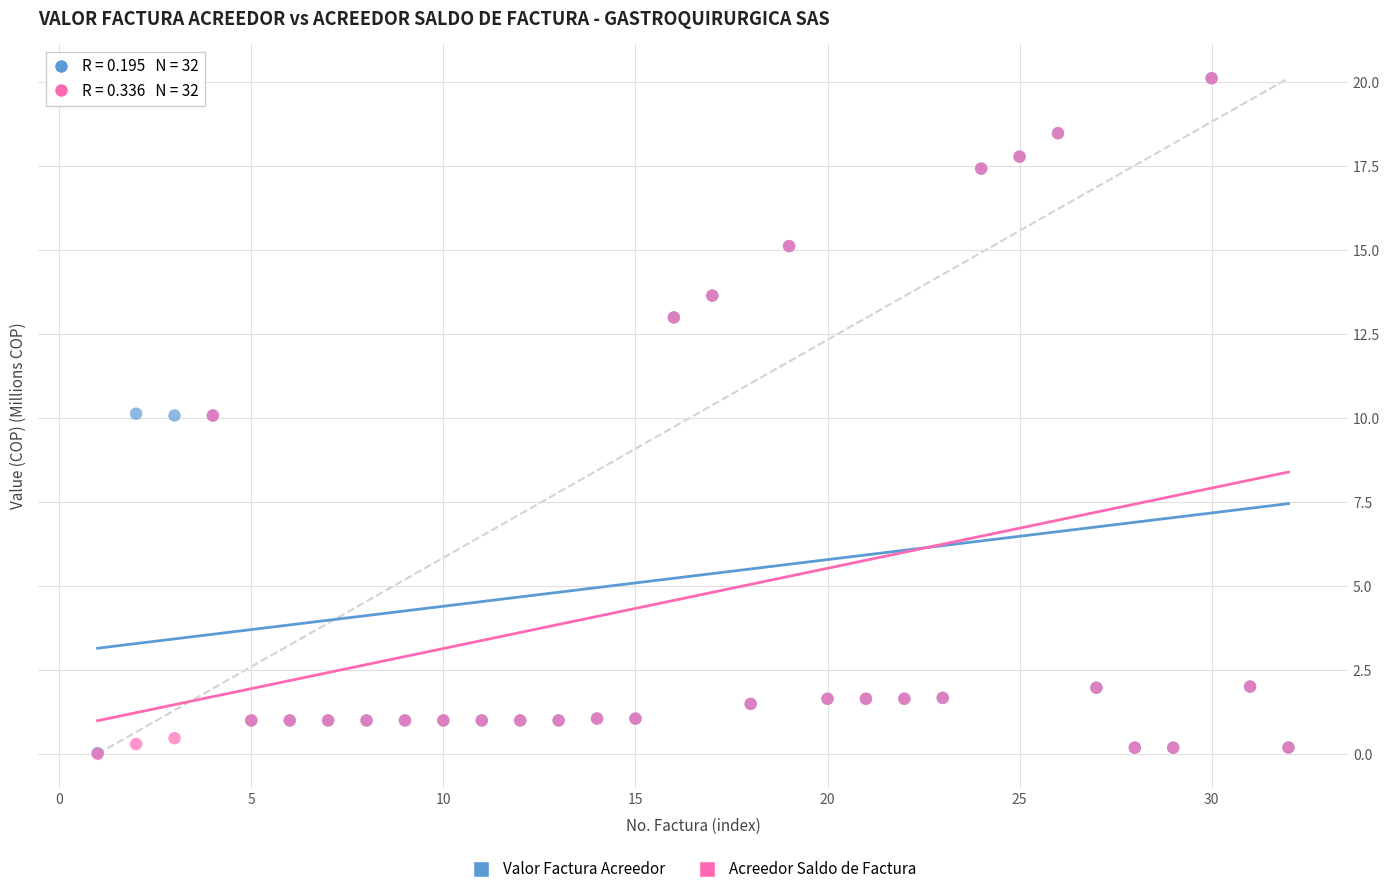

Which series has the largest Y range (max minus min)?

Acreedor Saldo de Factura